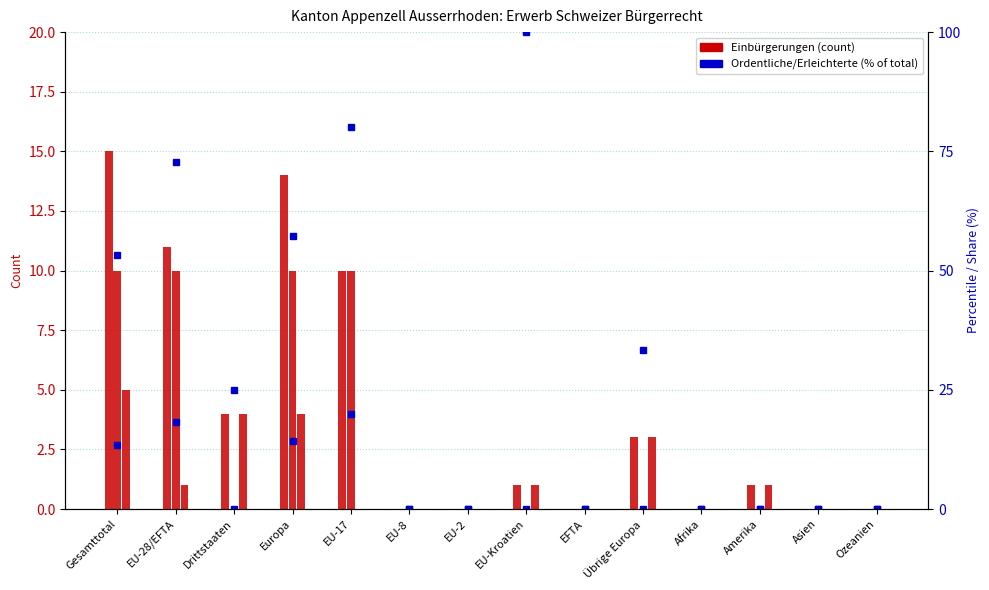

Reading left to right, transcribe all the data shown in this chart.

Total Erwerb: 15.0	11.0	4.0	14.0	10.0	0.0	0.0	1.0	0.0	3.0	0.0	1.0	0.0	0.0
FZA/VEP Total: 10.0	10.0	0.0	10.0	10.0	0.0	0.0	0.0	0.0	0.0	0.0	0.0	0.0	0.0
AUG/VZAE Total: 5.0	1.0	4.0	4.0	0.0	0.0	0.0	1.0	0.0	3.0	0.0	1.0	0.0	0.0
Ordentliche Einb.: 13.3	18.2	25.0	14.3	20.0	0.0	0.0	100.0	0.0	33.3	0.0	0.0	0.0	0.0
Erleichterte Einb.: 53.3	72.7	0.0	57.1	80.0	0.0	0.0	0.0	0.0	0.0	0.0	0.0	0.0	0.0